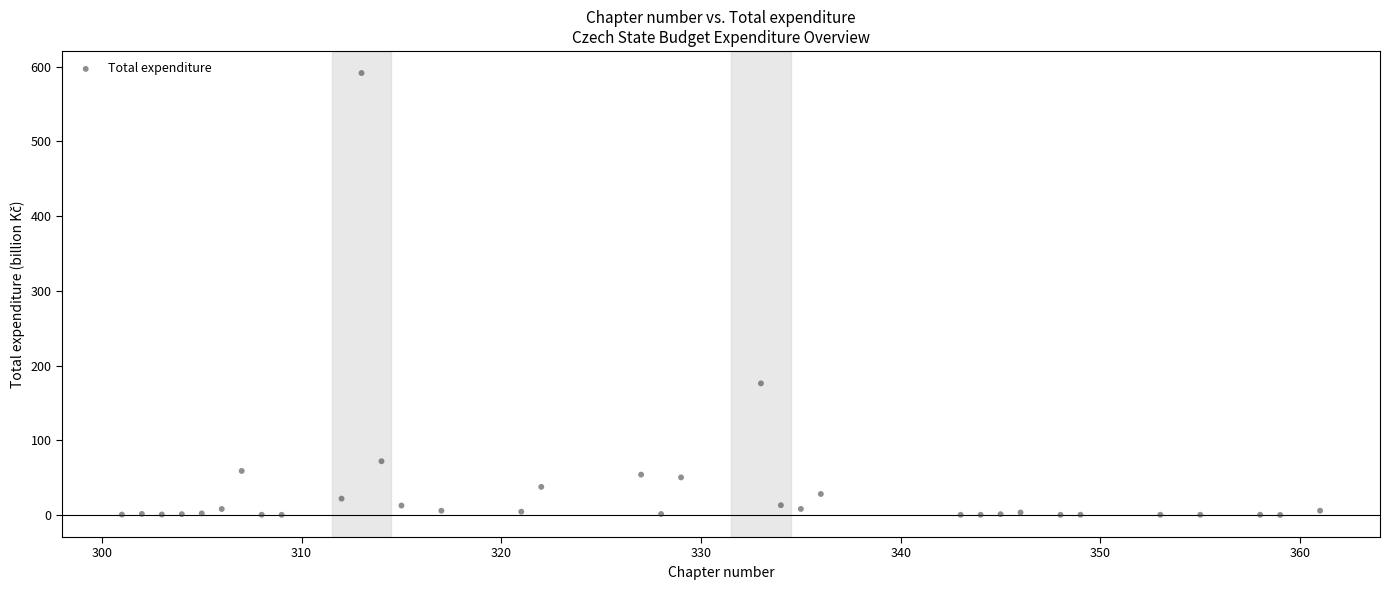

What Y value in the scatter plot is closest to 295?

176.1